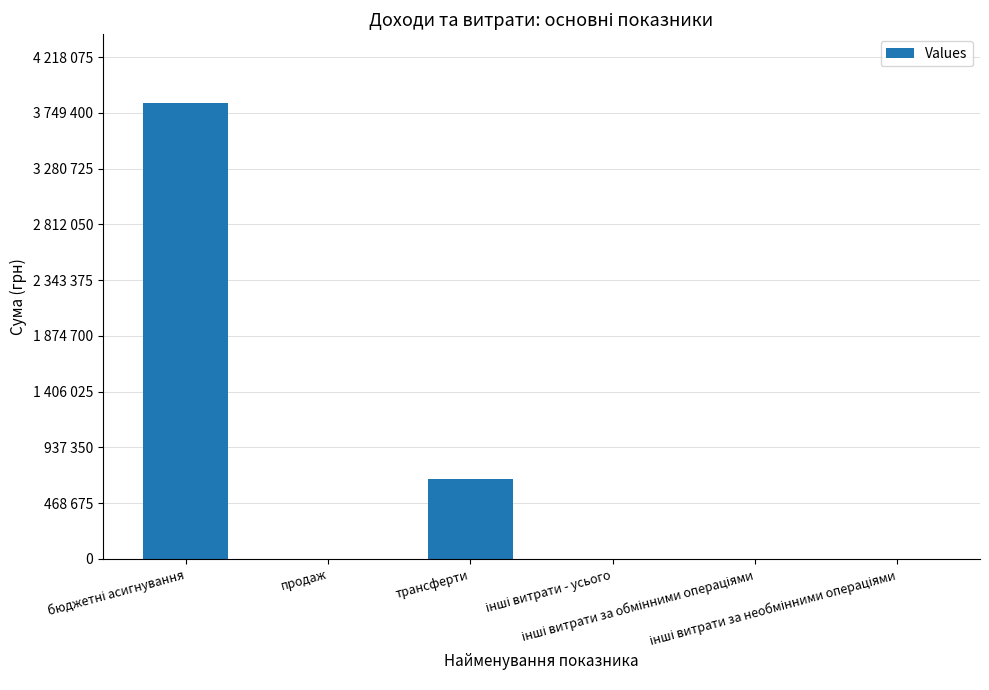

The value at інші витрати за обмінними операціями is 1393. True or false?

True